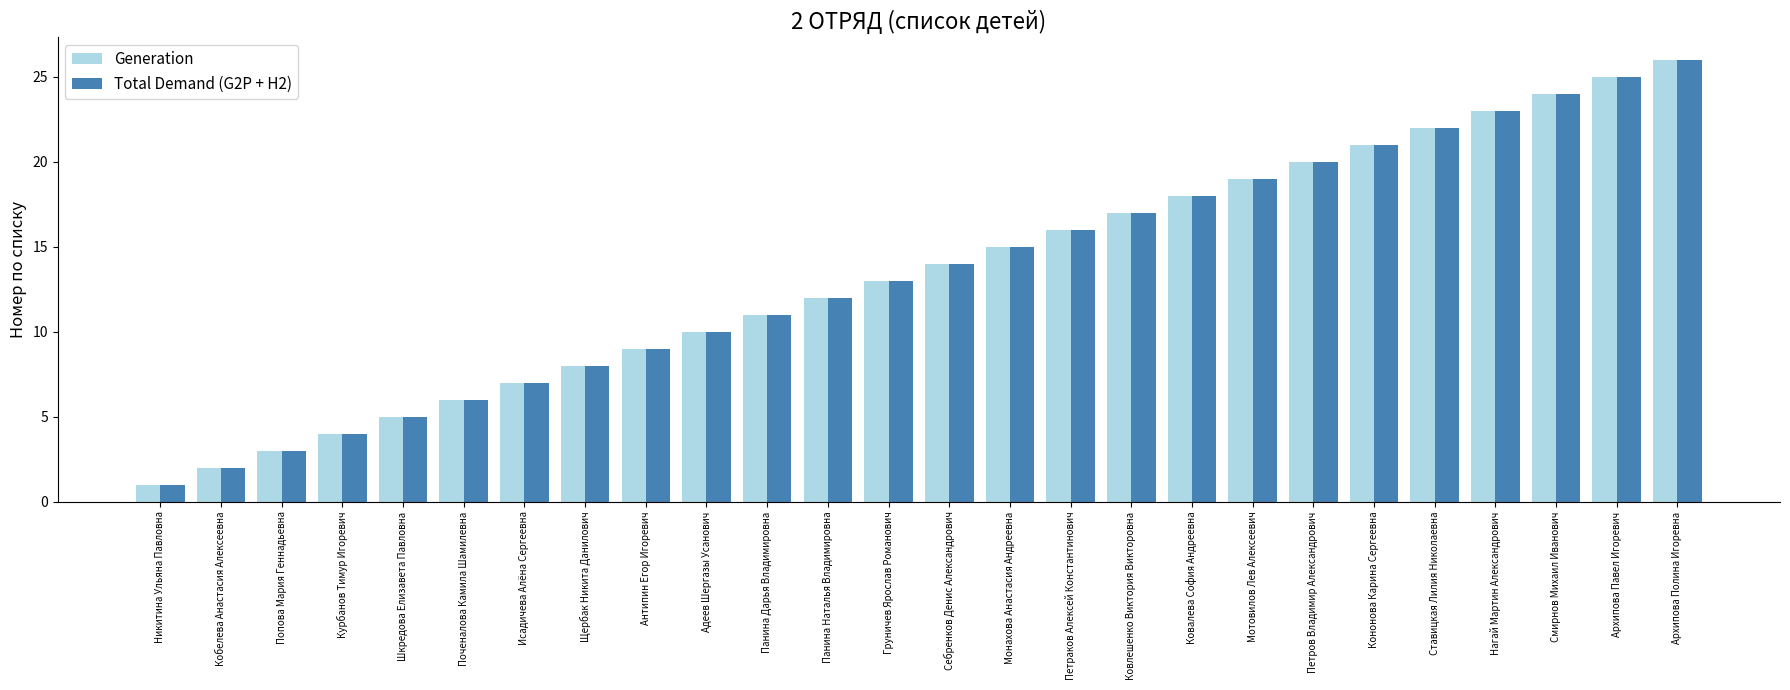

What is the sum of the Total Demand (G2P + H2) values at Ковалева София Андреевна and Груничев Ярослав Романович?

31